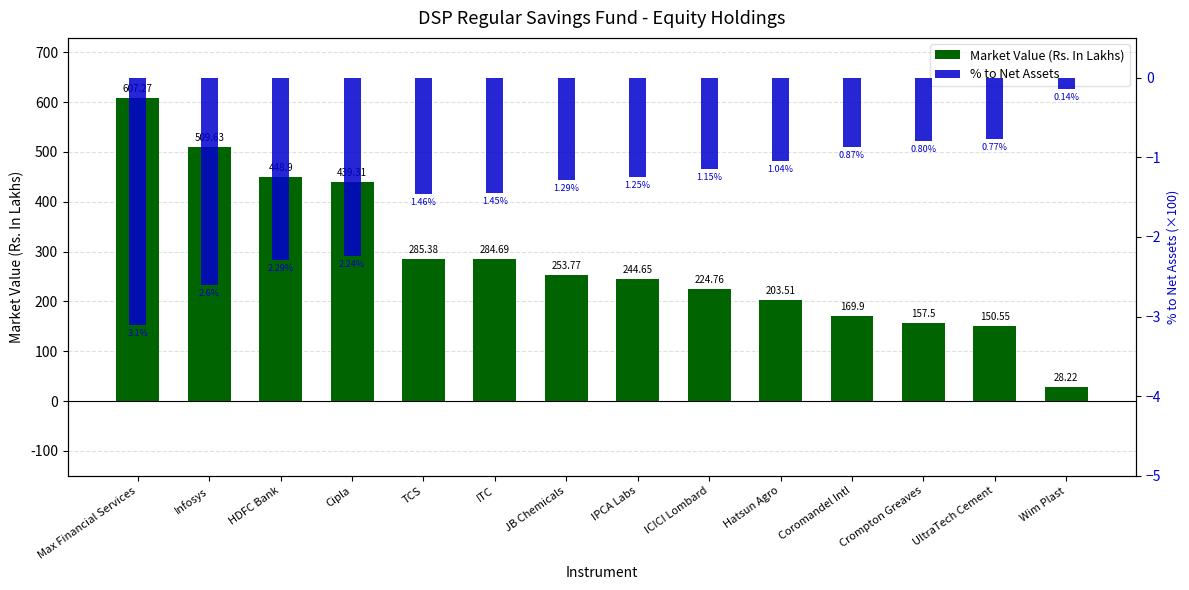

What is the difference between the Market Value (Rs. In Lakhs) values at Hatsun Agro and Max Financial Services?

403.8